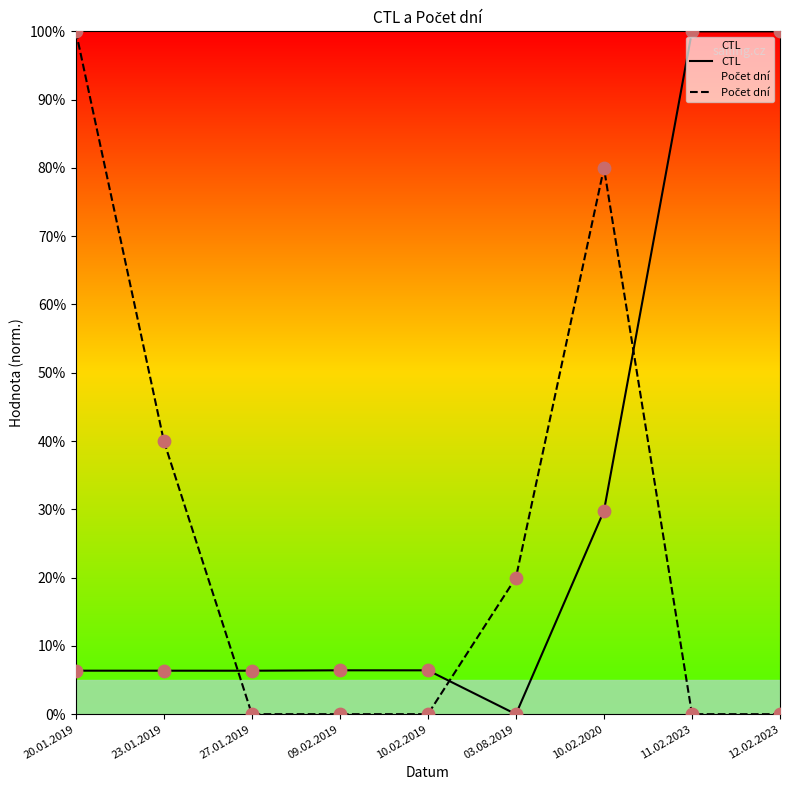

At how many categories does at least one series exceed 82?

3